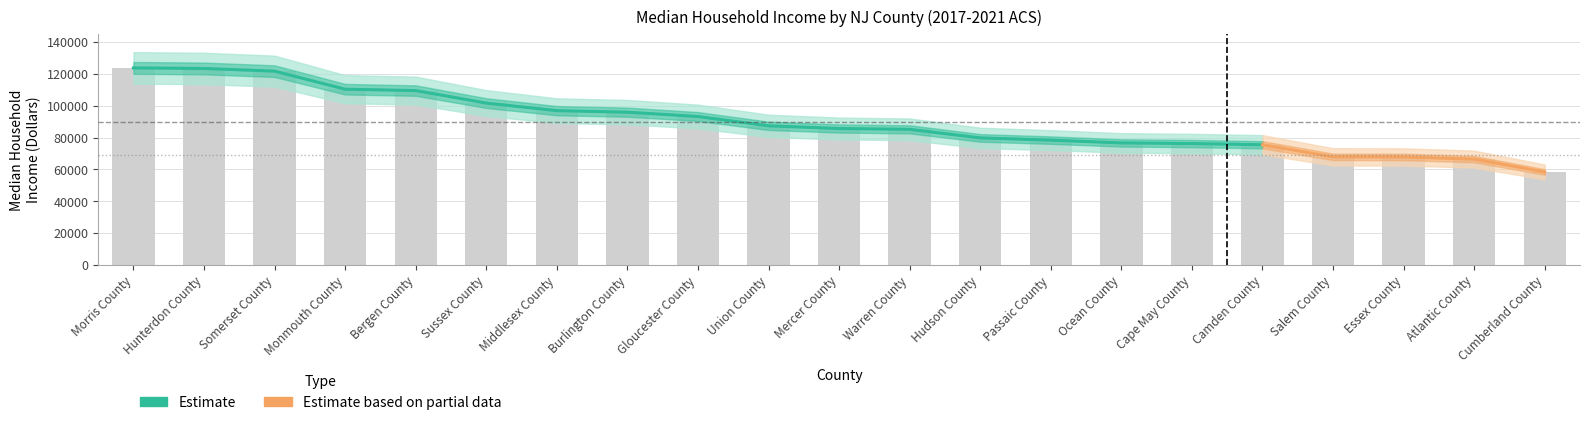

What is the maximum value shown in the chart?

123727